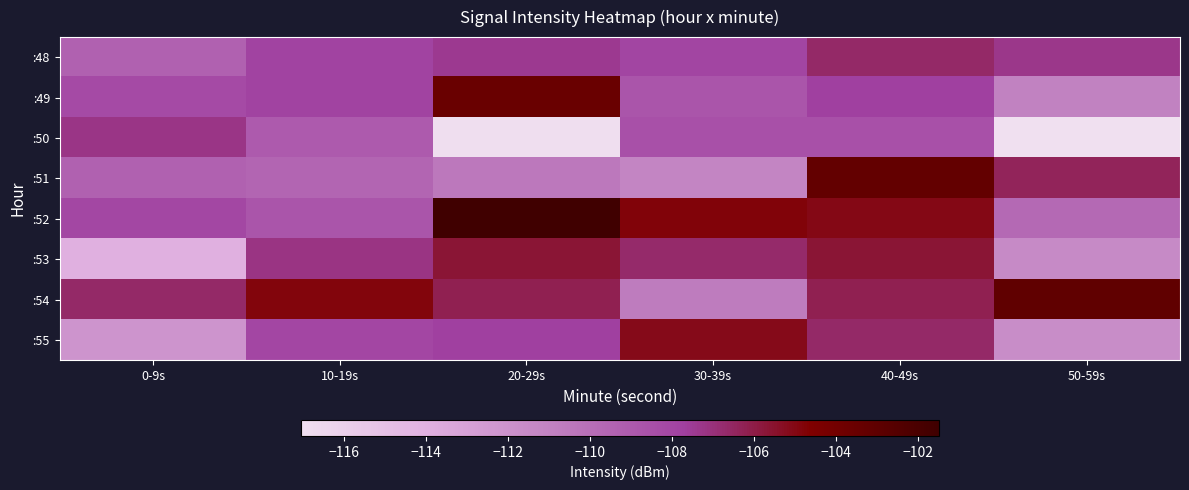

Reading right to left, transcribe all the data shown in this chart.

:48: 50-59s=-107.3	40-49s=-106.6	30-39s=-108.0	20-29s=-107.4	10-19s=-107.9	0-9s=-109.4
:49: 50-59s=-111.0	40-49s=-107.7	30-39s=-108.8	20-29s=-103.5	10-19s=-107.9	0-9s=-108.2
:50: 50-59s=-117.1	40-49s=-108.5	30-39s=-108.5	20-29s=-116.9	10-19s=-109.0	0-9s=-107.3
:51: 50-59s=-106.4	40-49s=-103.2	30-39s=-111.2	20-29s=-110.5	10-19s=-109.5	0-9s=-109.4
:52: 50-59s=-109.7	40-49s=-105.1	30-39s=-104.8	20-29s=-101.5	10-19s=-108.8	0-9s=-108.1
:53: 50-59s=-111.5	40-49s=-105.7	30-39s=-106.7	20-29s=-105.7	10-19s=-107.2	0-9s=-113.9
:54: 50-59s=-103.1	40-49s=-106.2	30-39s=-110.7	20-29s=-106.2	10-19s=-104.9	0-9s=-106.7
:55: 50-59s=-111.7	40-49s=-106.6	30-39s=-105.1	20-29s=-107.7	10-19s=-108.0	0-9s=-112.2